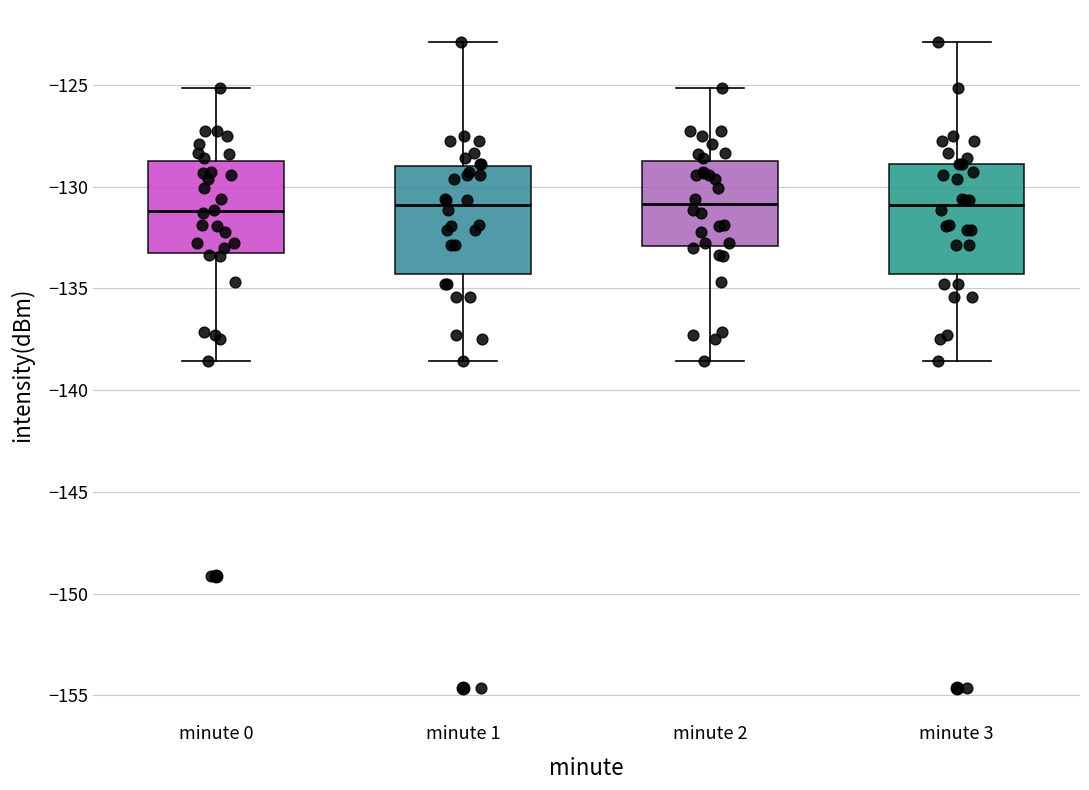

Reading left to right, read every box against the y-axis: the position of its median line, the range the box covers, and the ends of its whiskers. The values are not printed on the chart, so give them approximately, as read against the axis.

minute 0: median -131.0, box -133.5 to -128.5, whiskers -138.5 to -125.0
minute 1: median -131.0, box -134.5 to -129.0, whiskers -138.5 to -123.0
minute 2: median -131.0, box -133.0 to -128.5, whiskers -138.5 to -125.0
minute 3: median -131.0, box -134.5 to -129.0, whiskers -138.5 to -123.0